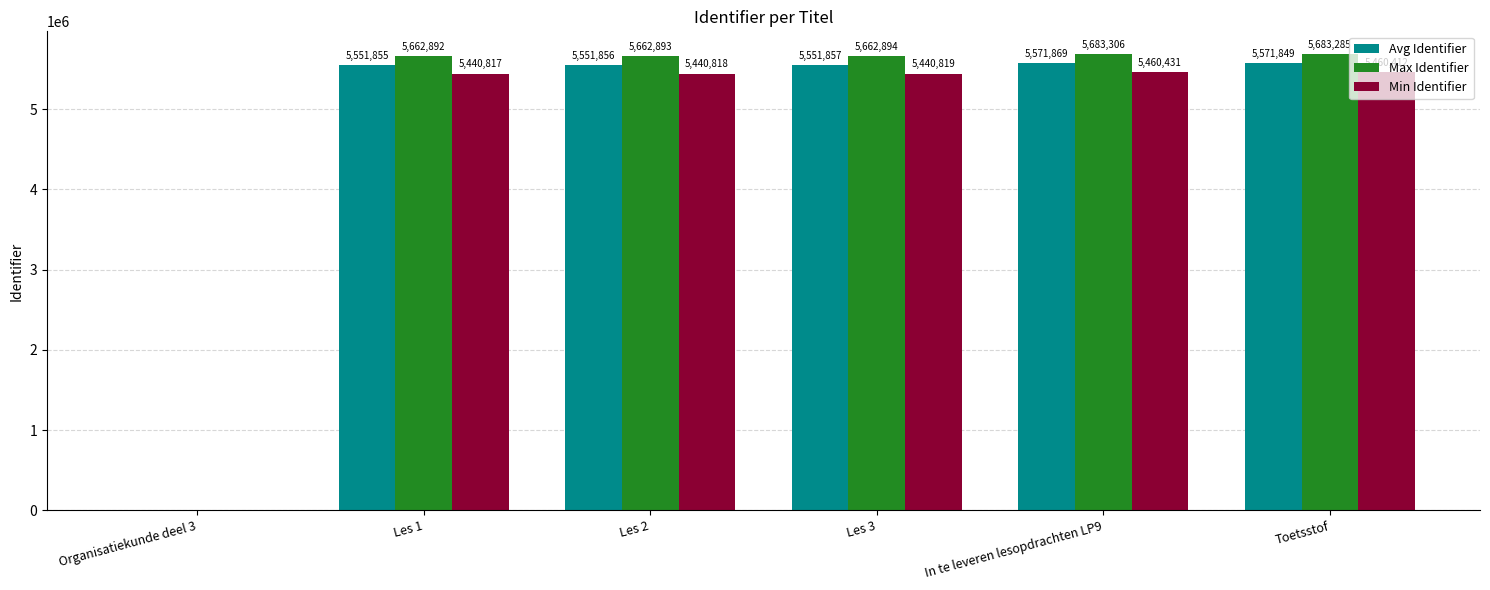

At which category is the sum across all series the highest?

In te leveren lesopdrachten LP9